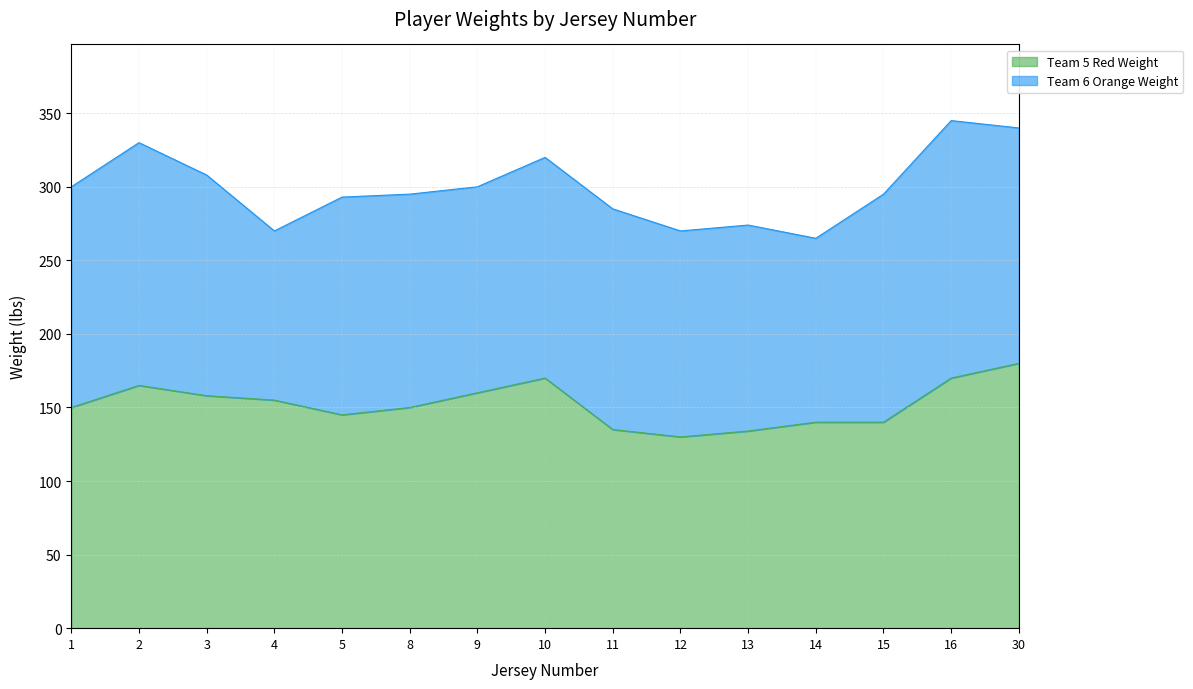

At which label is the value closest to 155?

4